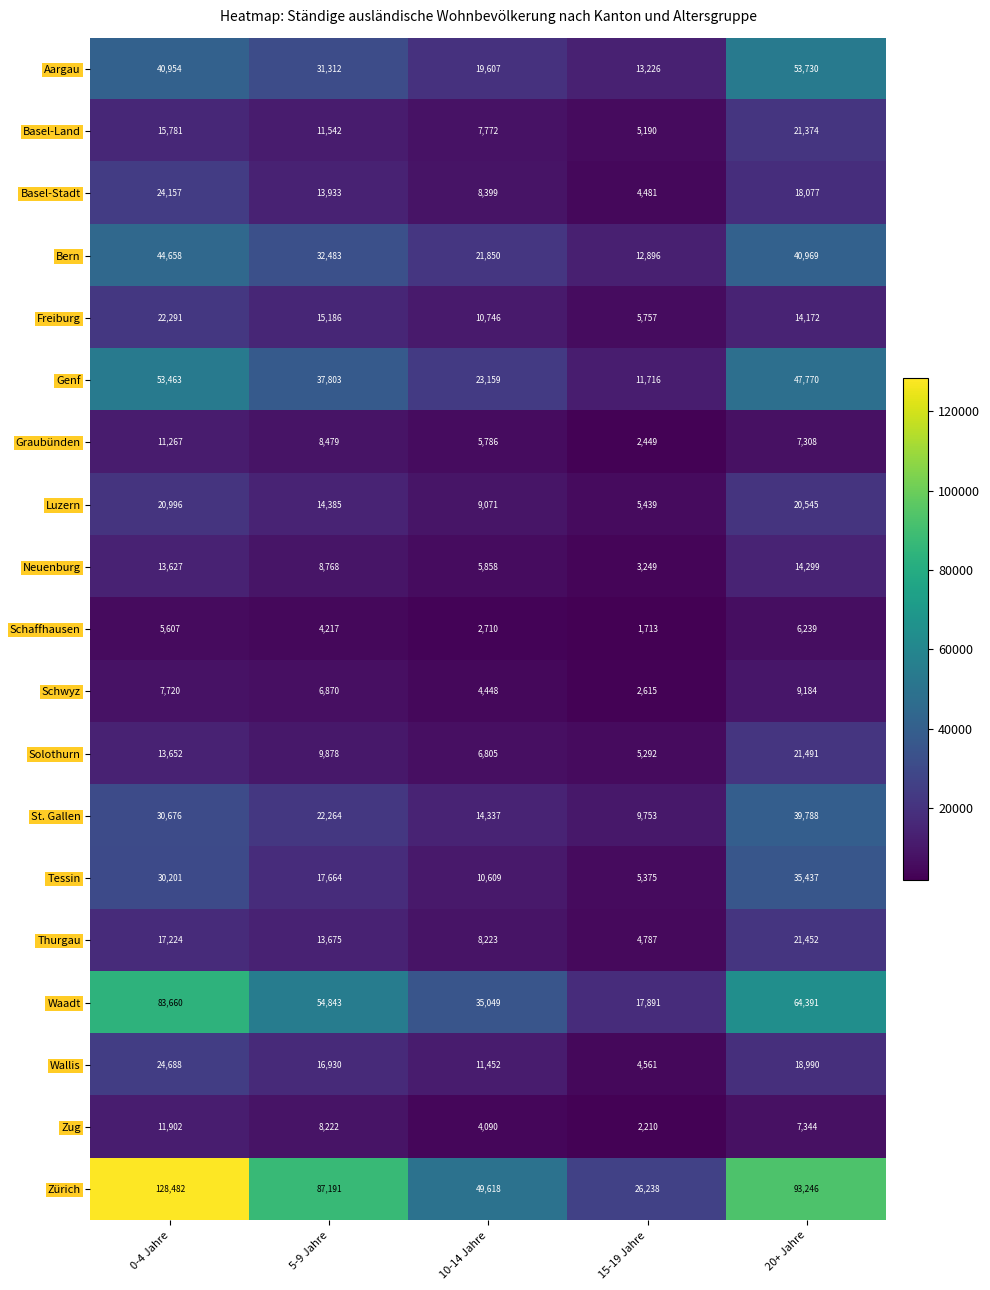

What is the sum of all Basel-Land values?

61659